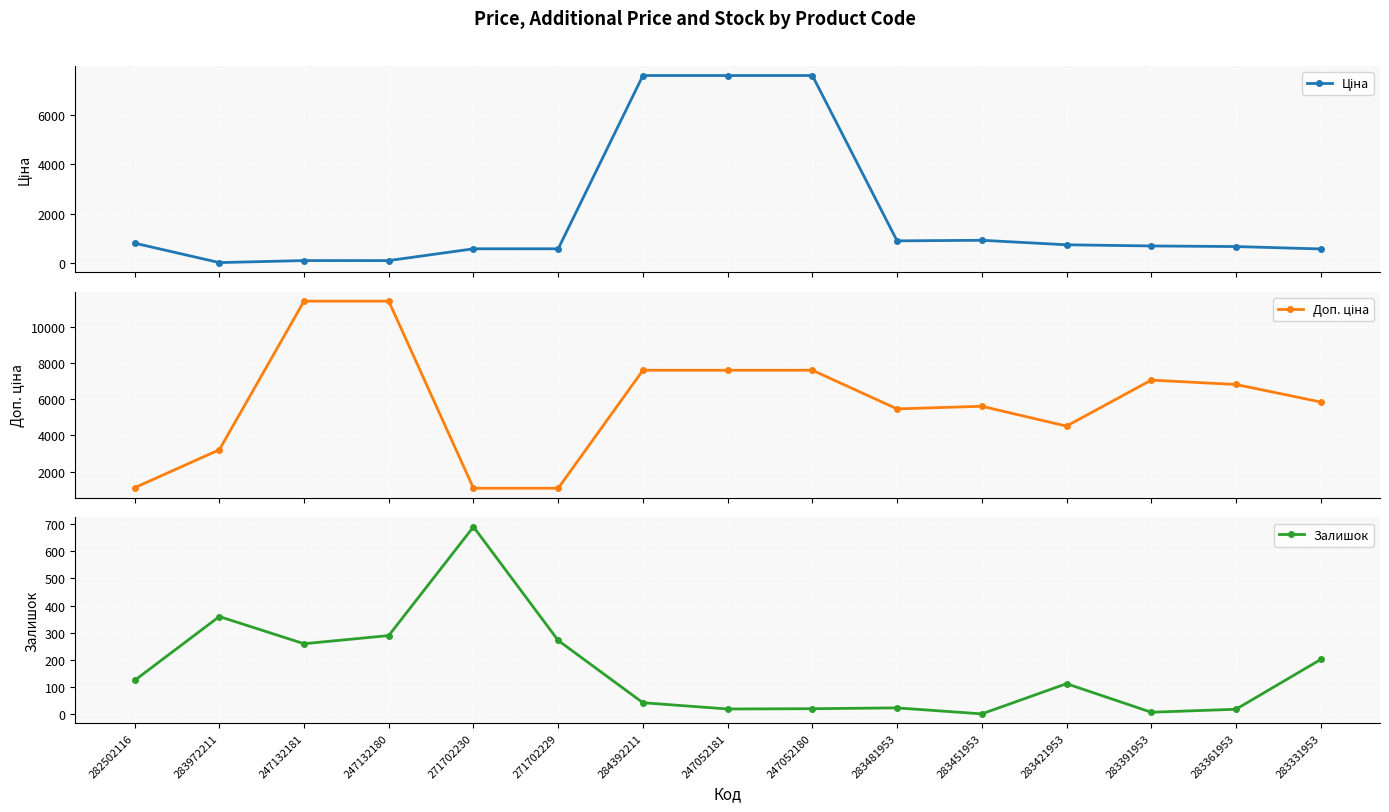

What is the sum of all Ціна values?

29615.8